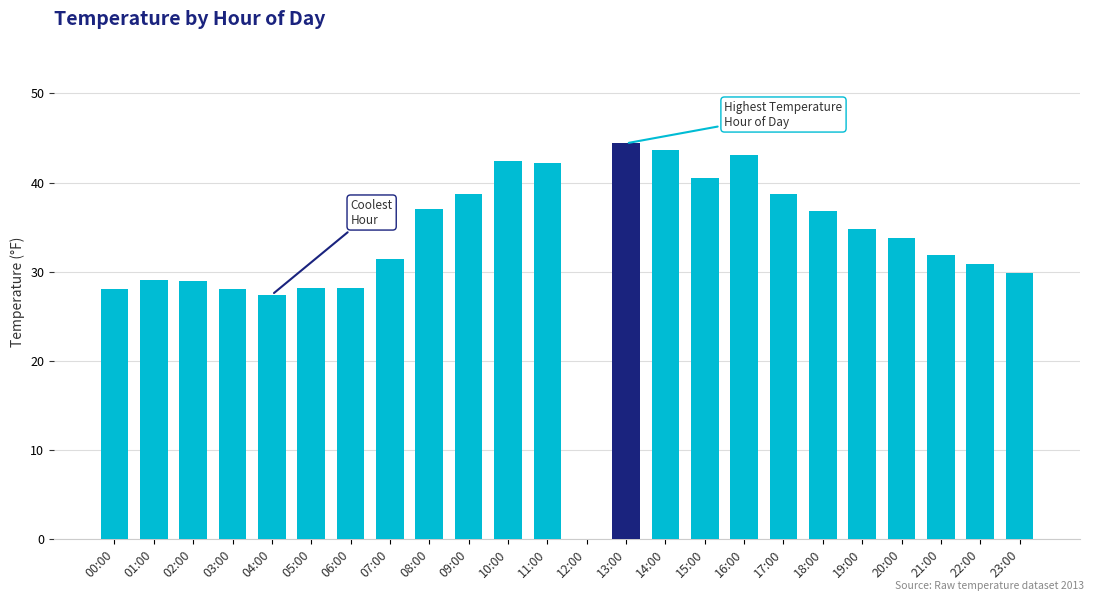

What is the greatest value displayed?

44.4